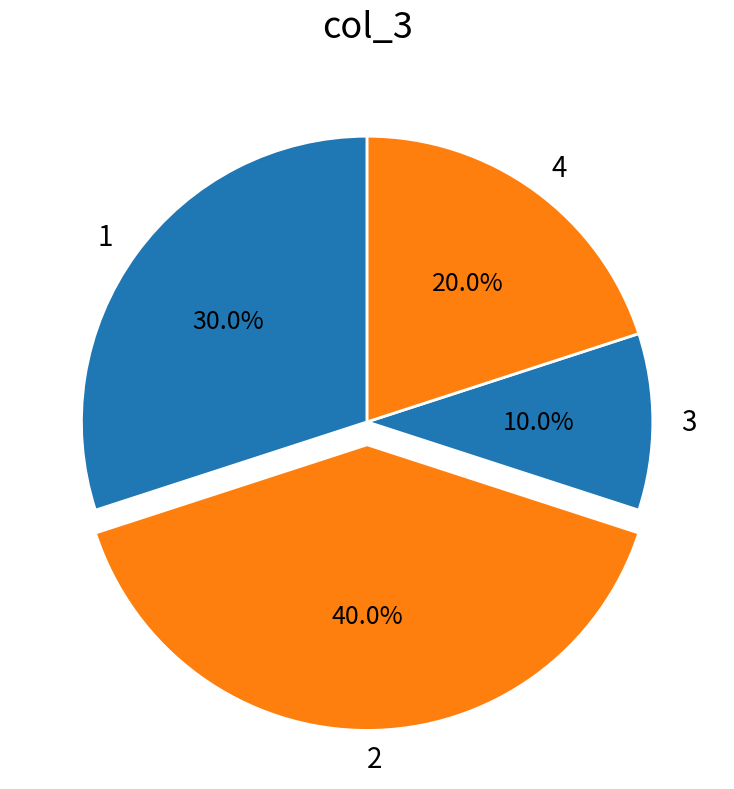

How many segments does this pie chart have?

4